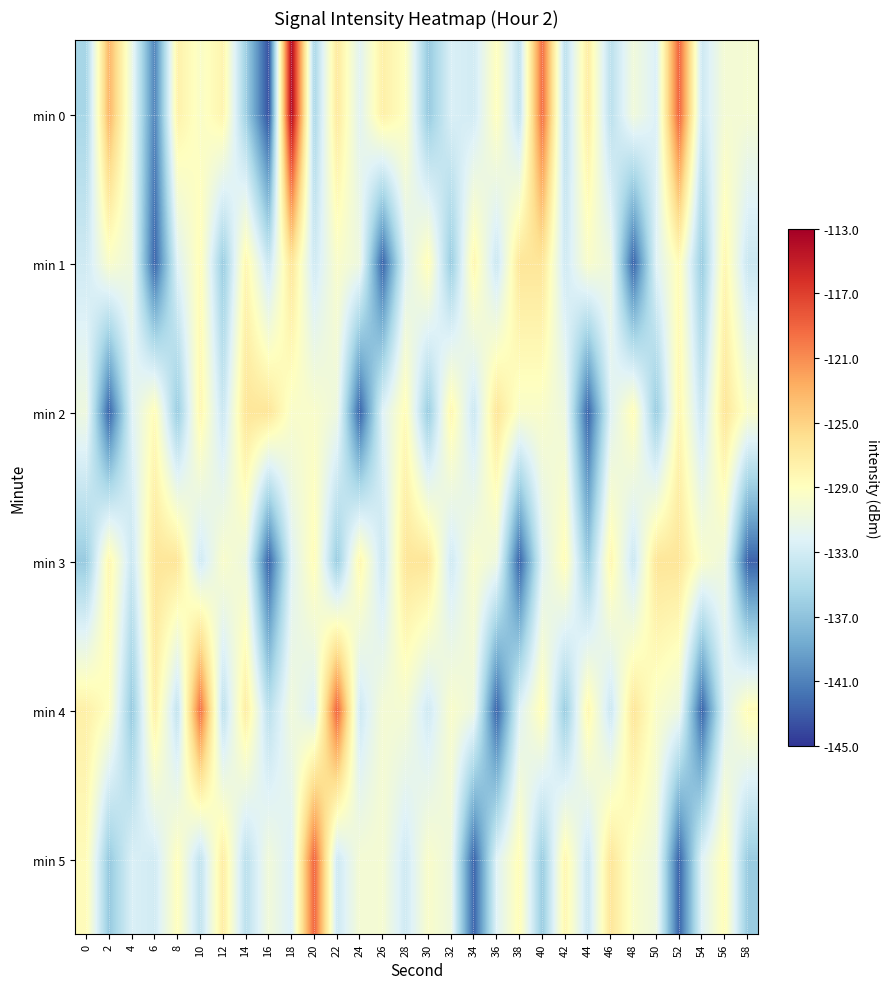

List the series in order of their peak value, highest first.

min 0, min 4, min 5, min 1, min 2, min 3